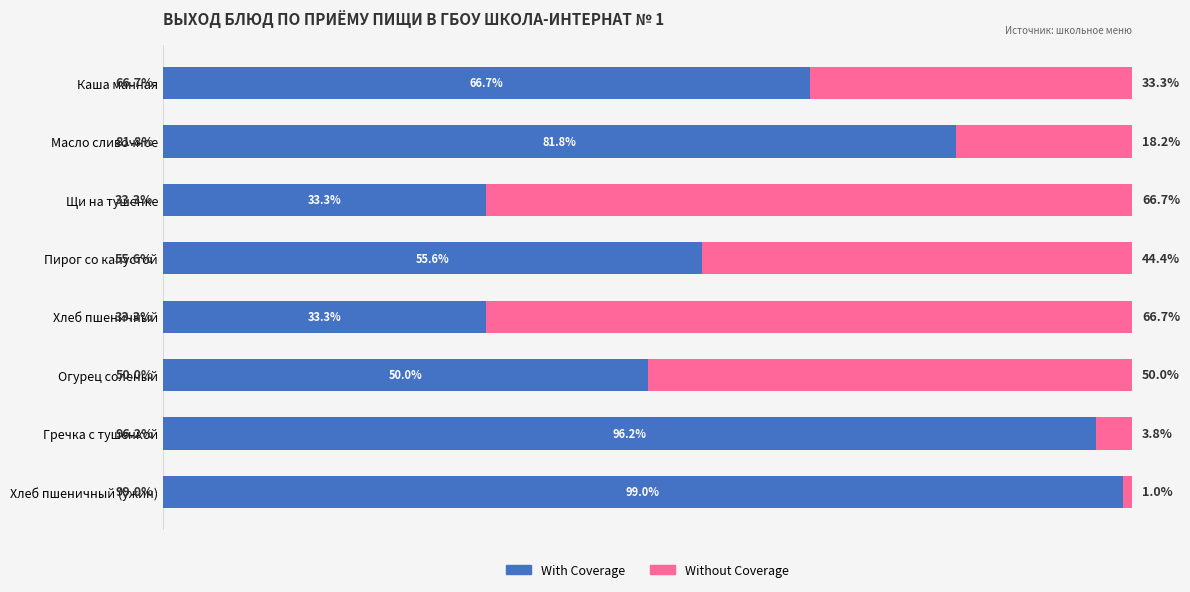

Which category has the highest value in the With Coverage series?

Хлеб пшеничный (ужин)